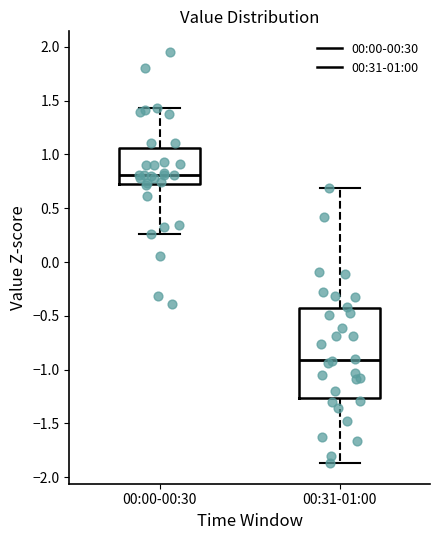

Which box's median line is the lowest?

00:31-01:00